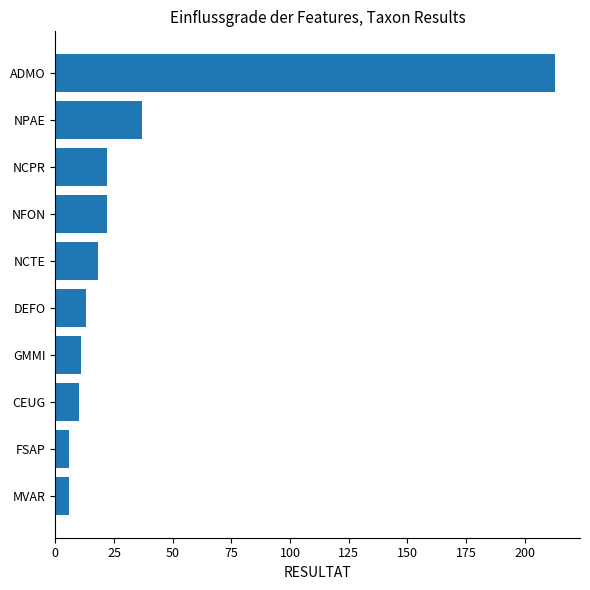

Reading top to bottom, transcribe all the data shown in this chart.

ADMO=213	NPAE=37	NCPR=22	NFON=22	NCTE=18	DEFO=13	GMMI=11	CEUG=10	FSAP=6	MVAR=6